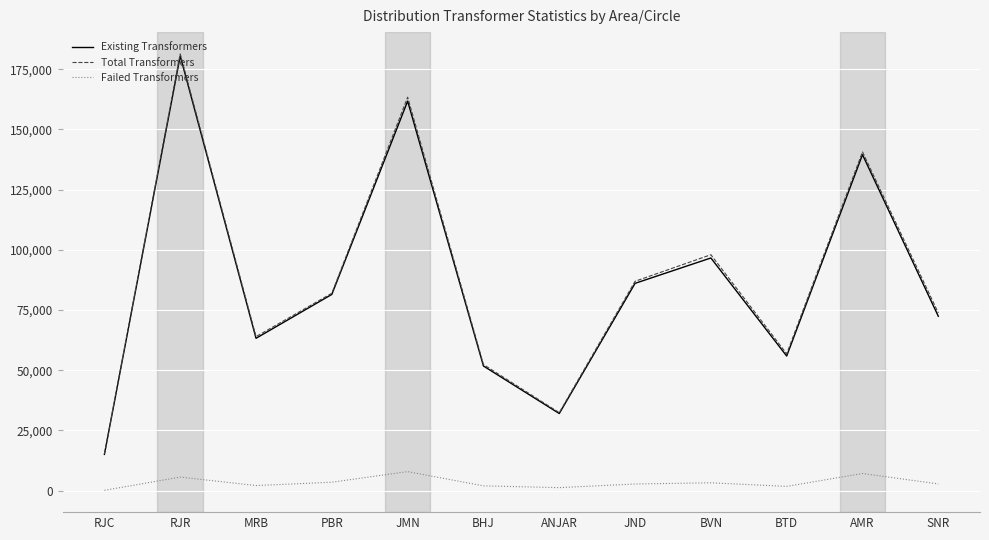

True or false: Failed Transformers and Total Transformers intersect in this chart.

False